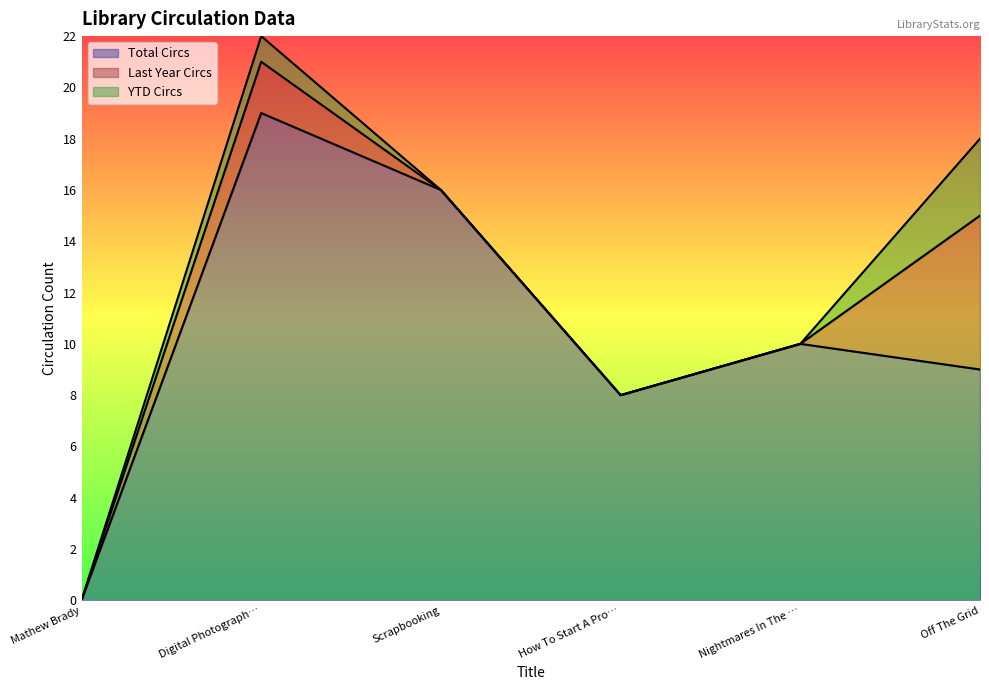

Rank the categories by Total Circs value from lowest to highest.

Mathew Brady, How To Start A Pro…, Off The Grid, Nightmares In The …, Scrapbooking, Digital Photograph…